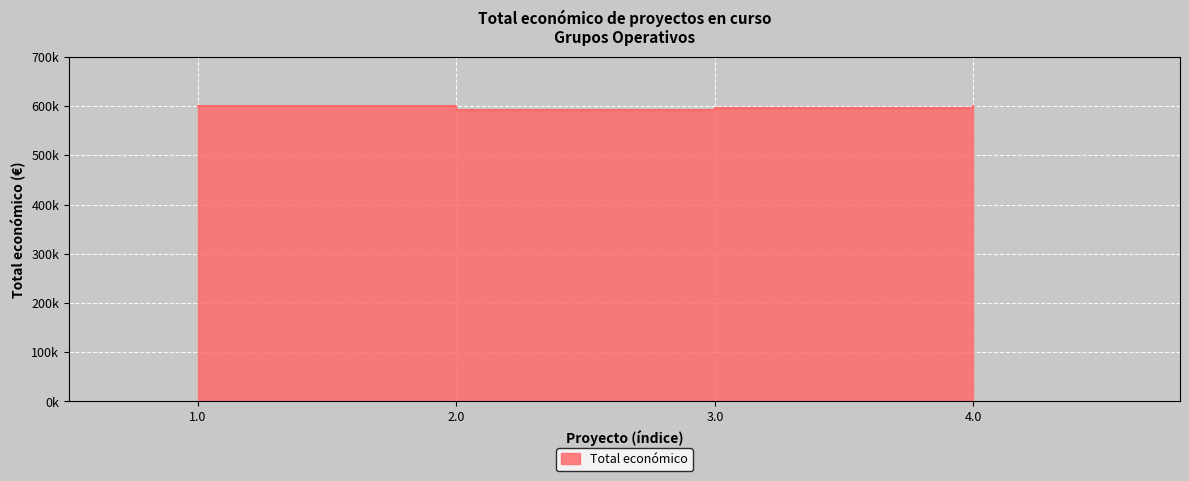

How many lines are shown in the chart?

1